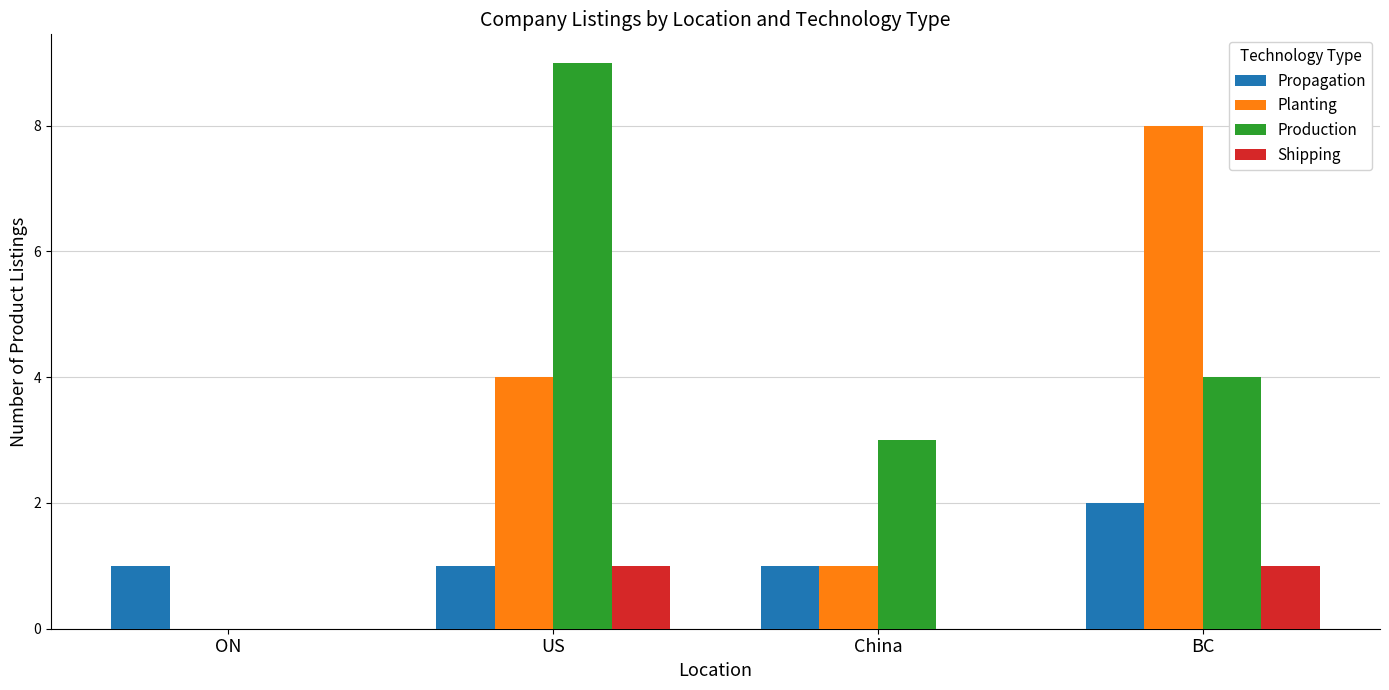

What is the total value across all series at China?

5